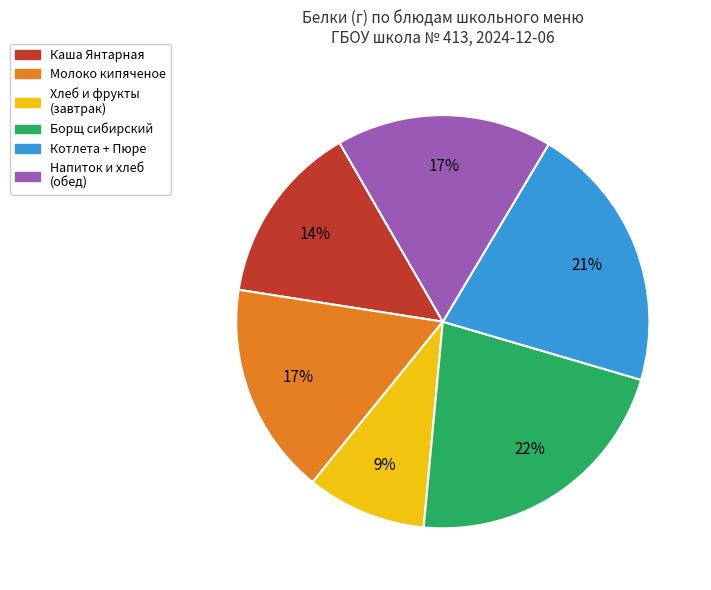

To the nearest percent, what is the average slice percentage?

17%